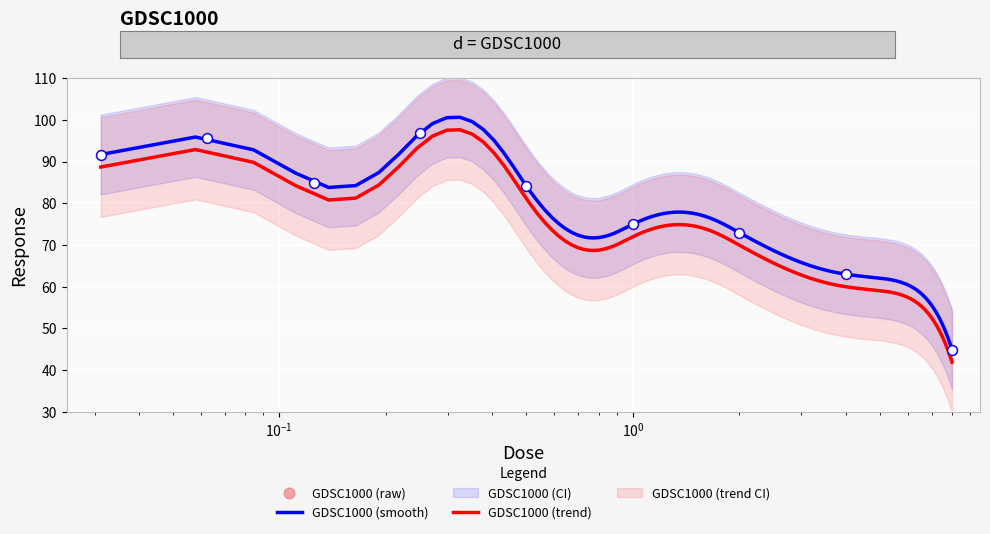

What is the highest value of the GDSC1000 (smooth) series?

100.6